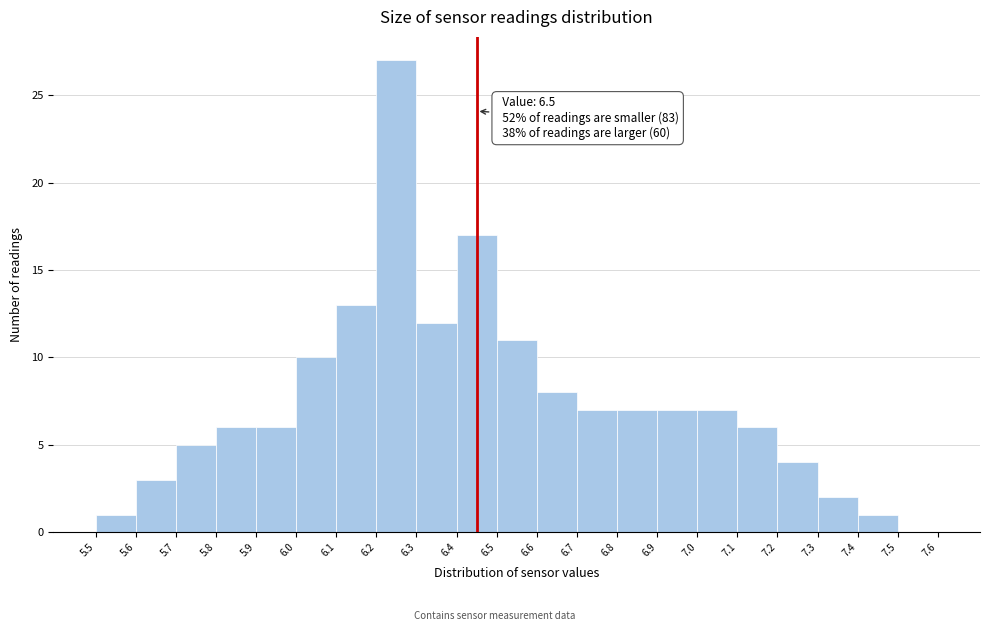

Reading right to left, transcribe all the data shown in this chart.

7.5=0	7.4=1	7.3=2	7.2=4	7.1=6	7.0=7	6.9=7	6.8=7	6.7=7	6.6=8	6.5=11	6.4=17	6.3=12	6.2=27	6.1=13	6.0=10	5.9=6	5.8=6	5.7=5	5.6=3	5.5=1